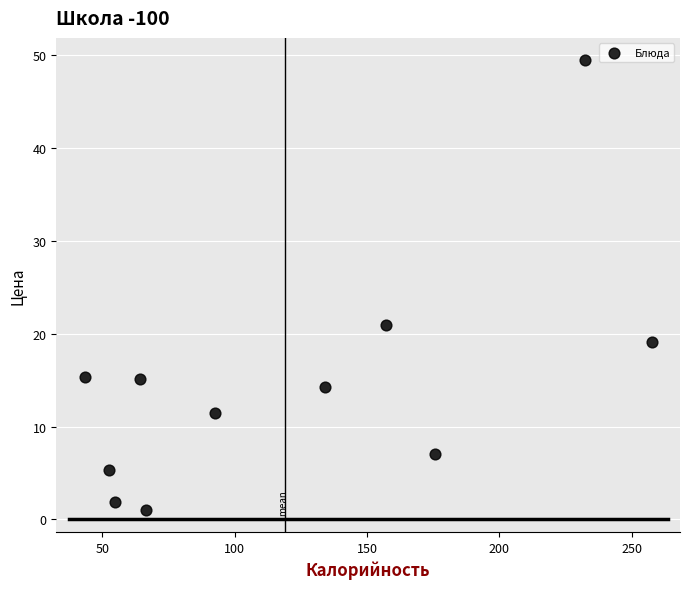

What is the average X value?

121.0